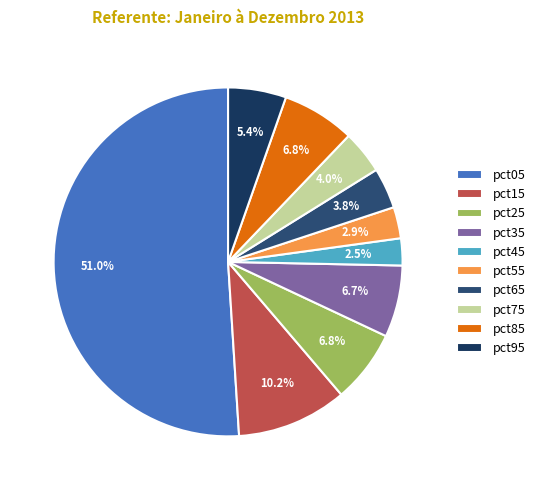

To the nearest percent, what is the difference between the pct55 and pct35 slice percentages?

4%